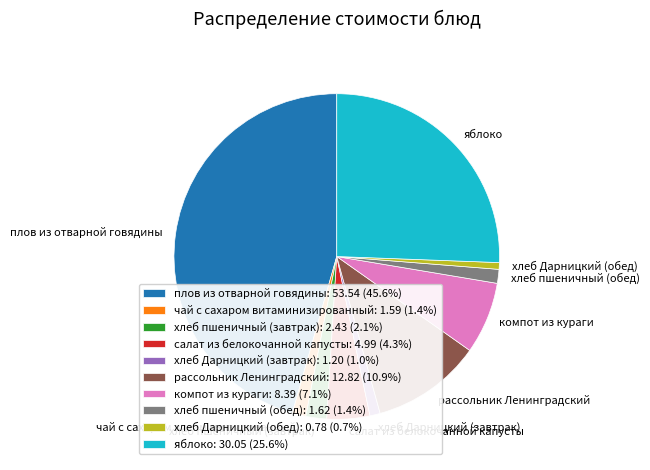

Combined, do компот из кураги and чай с сахаром витаминизированный account for over 50%?

No